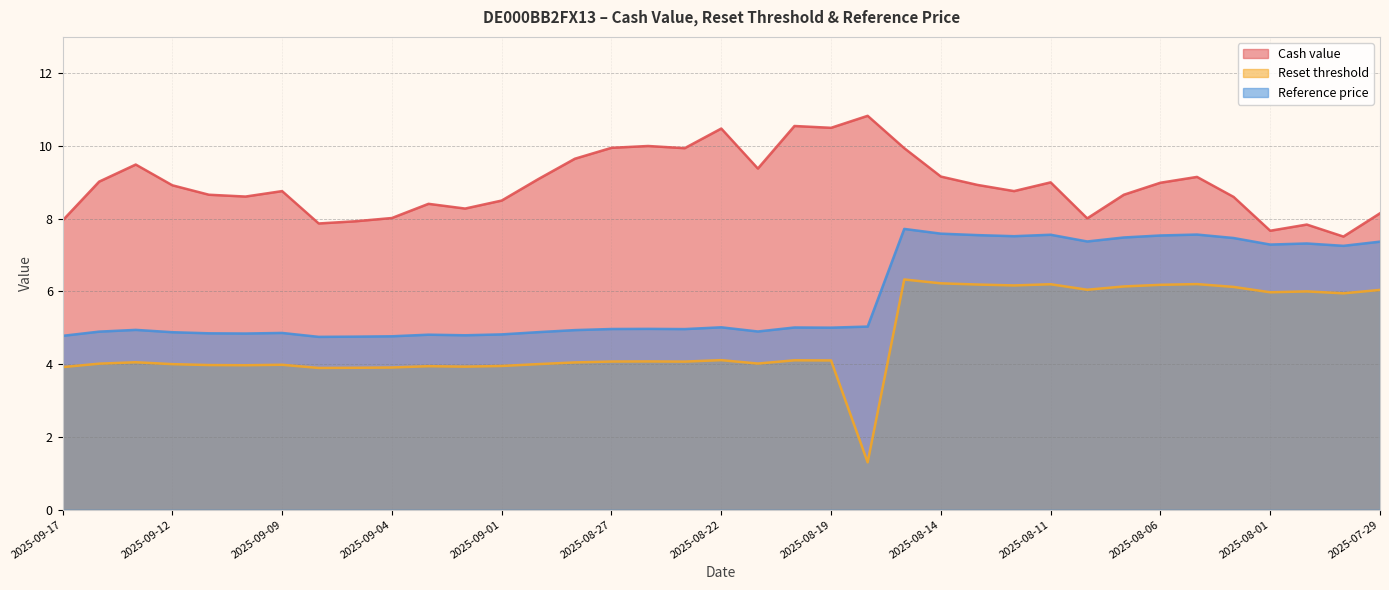

Rank the series at 2025-08-05 from lowest to highest value.

Reset threshold, Reference price, Cash value